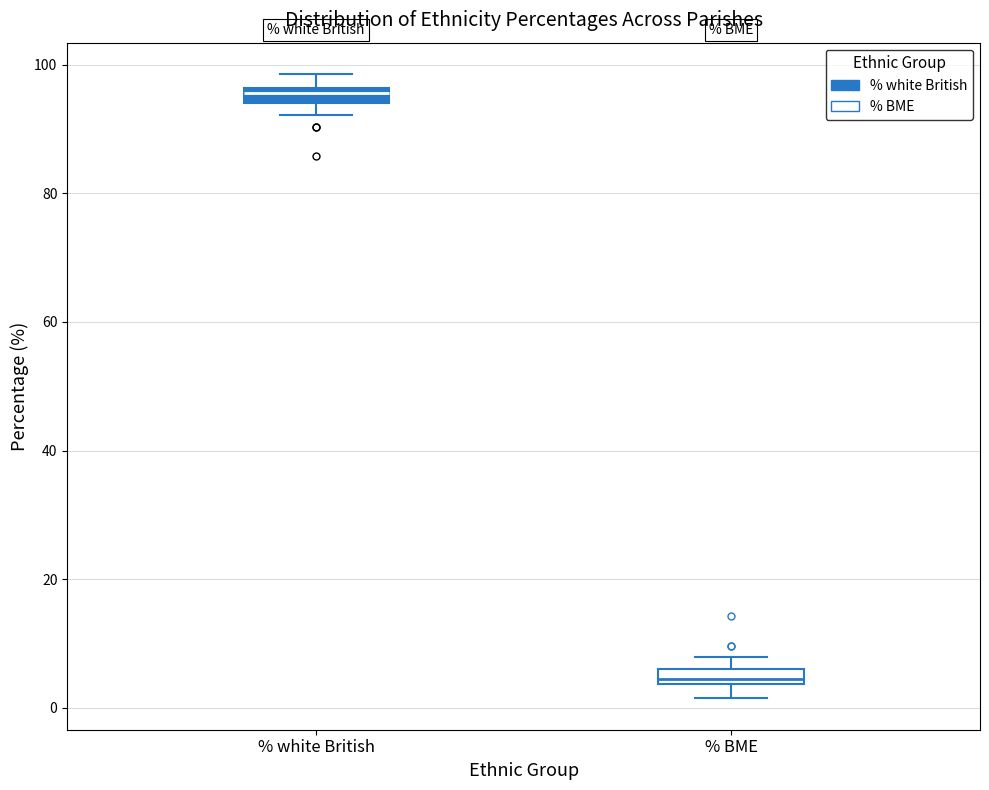

Which box has the lowest median line?

% BME